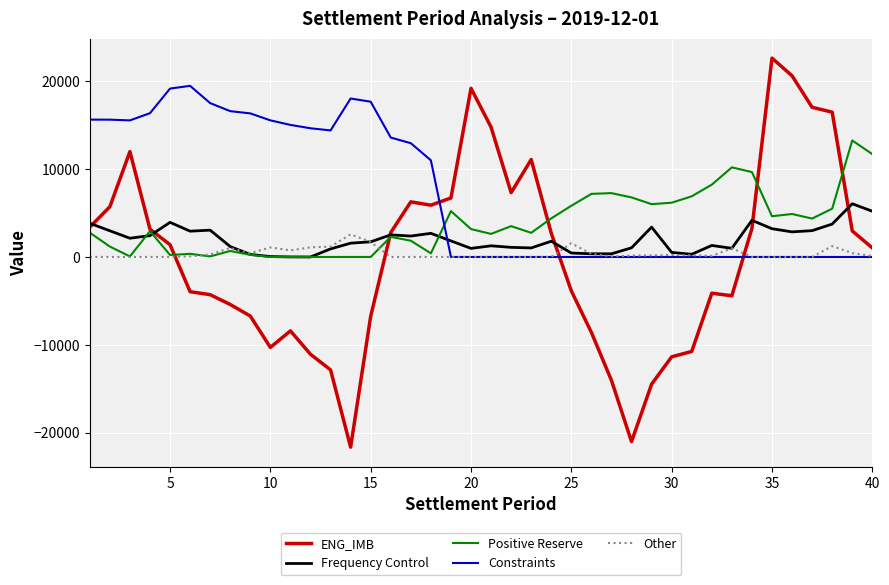

What are all the series names shown in the legend?

ENG_IMB, Frequency Control, Positive Reserve, Constraints, Other